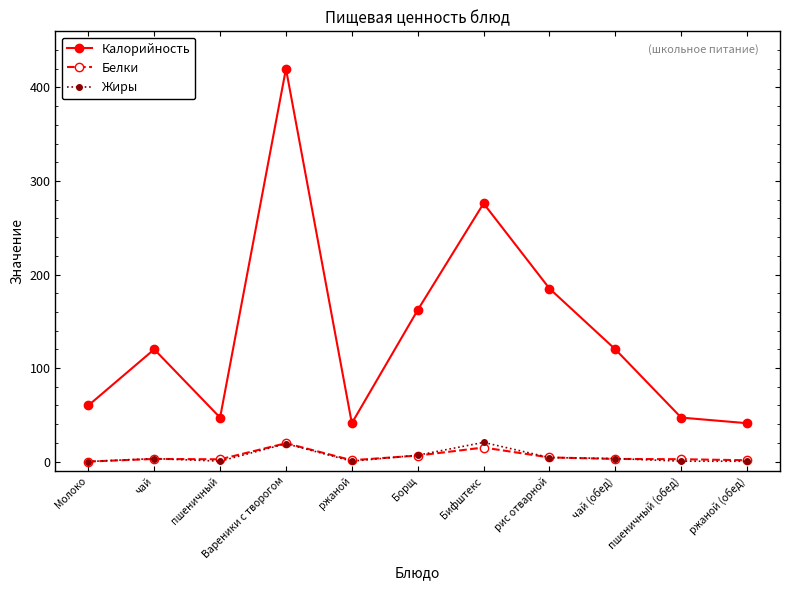

Where does the Белки series first go above 2?

чай